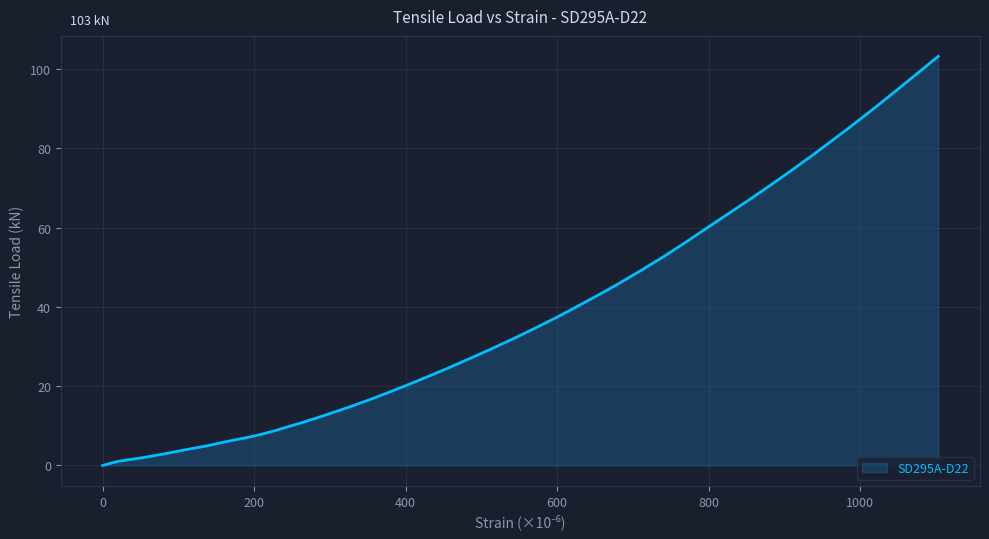

What is the difference between the maximum and minimum values?

103.2